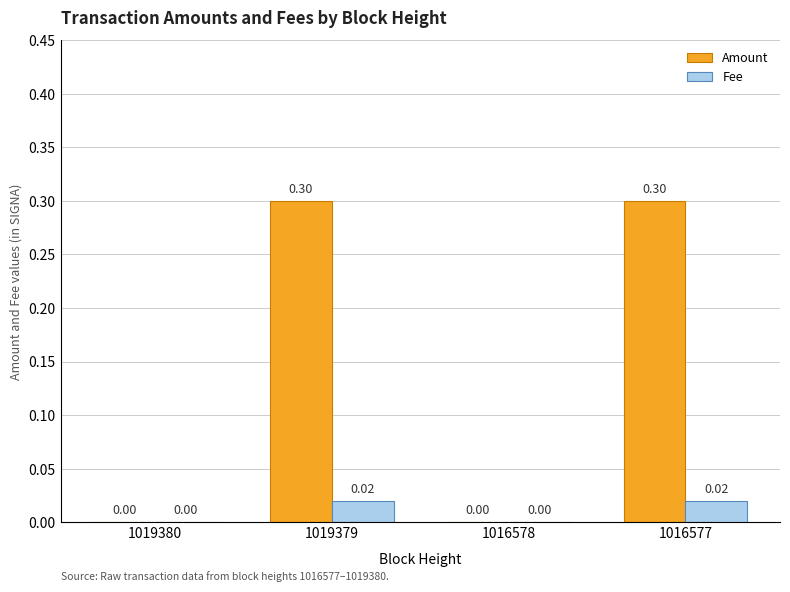

What is the sum of all Amount values?

0.6